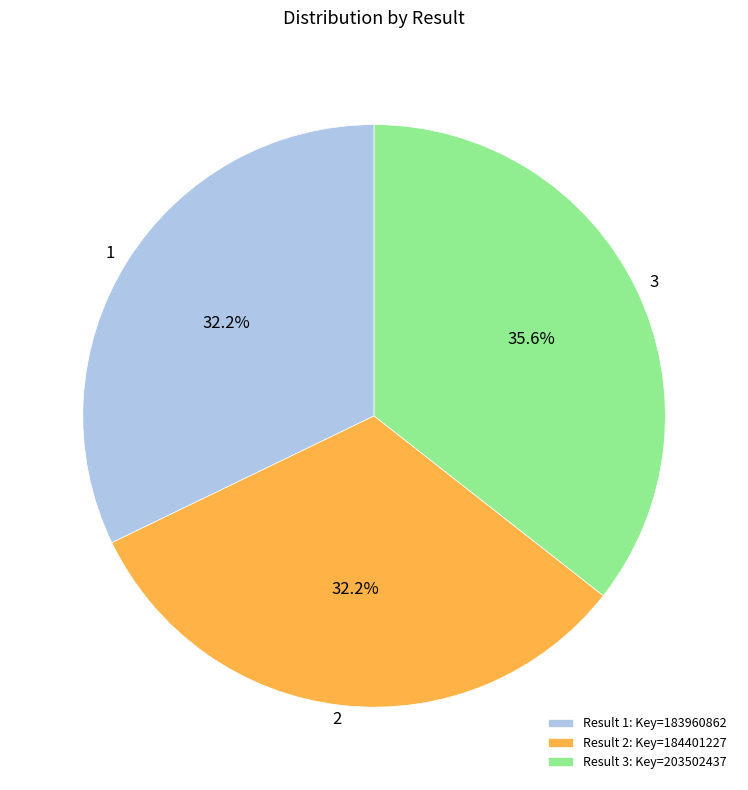

To the nearest percent, what percentage of the pie is 3?

36%